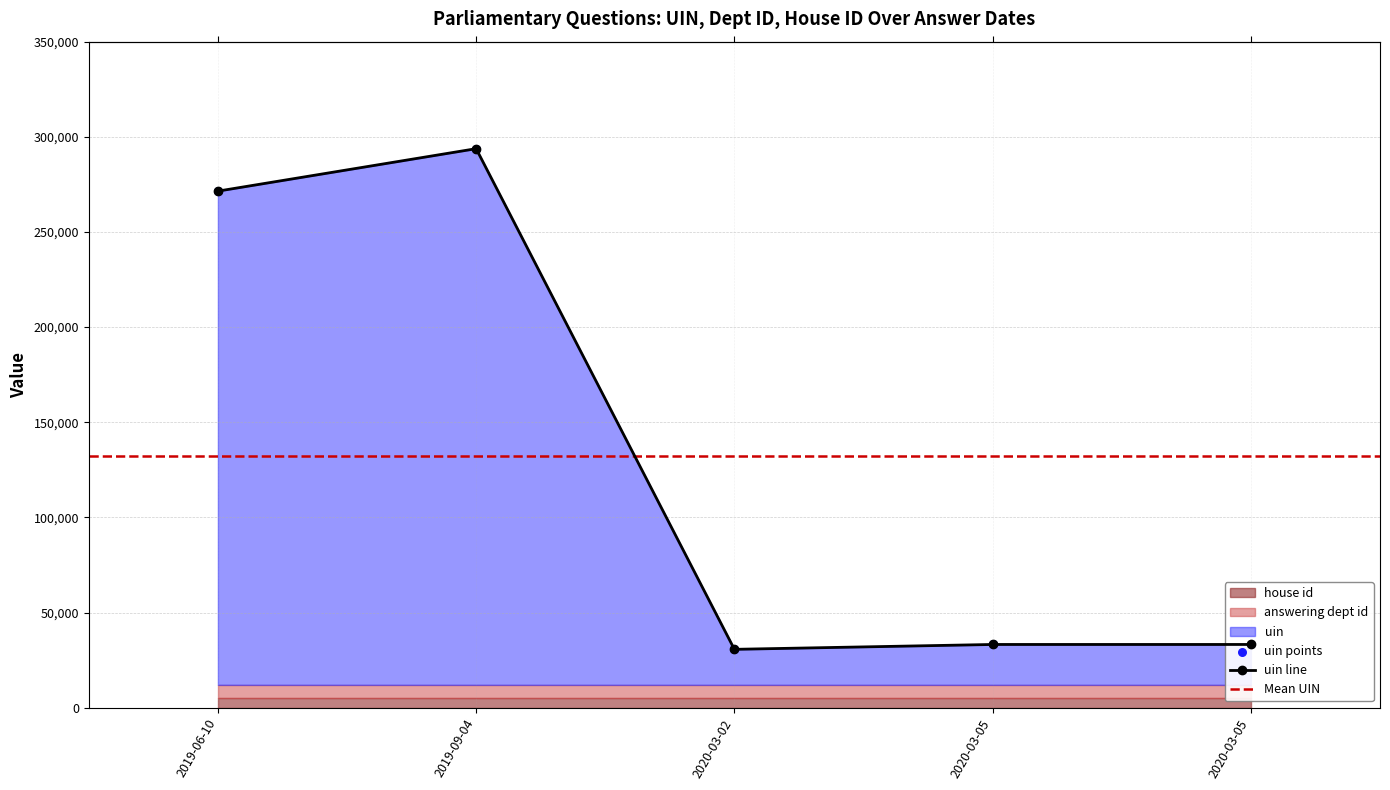

At how many categories does at least one series exceed 235028?

2